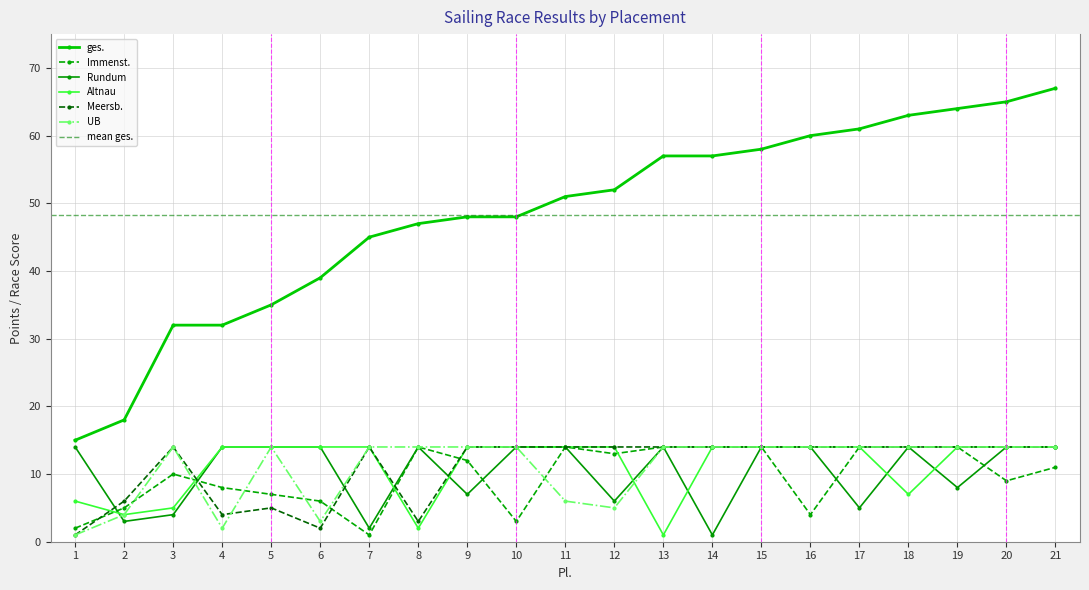

Which has a higher value, 15 or 21?

21